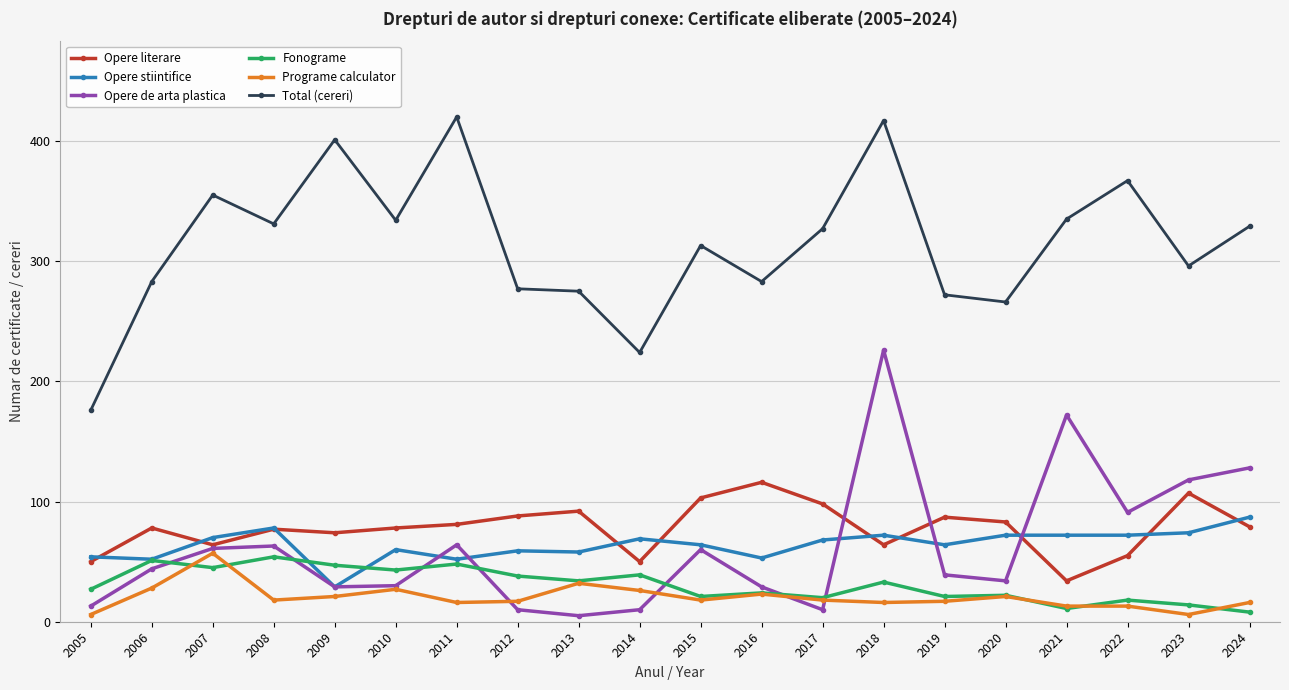

Which category has the lowest value in the Opere literare series?

2021